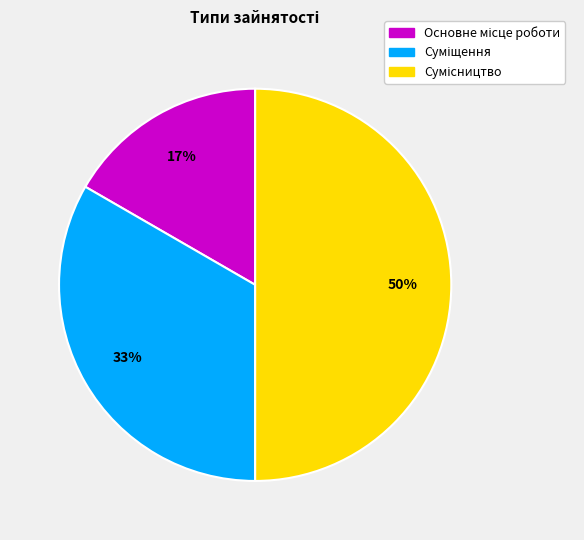

To the nearest percent, what is the difference between the largest and smallest slice percentages?

33%